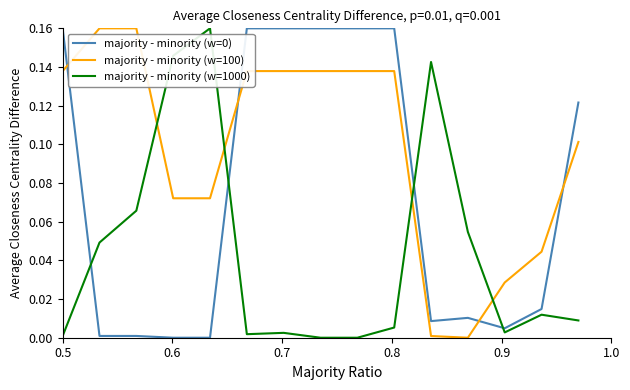

Which series has the largest total across all categories?

majority - minority (w=100)